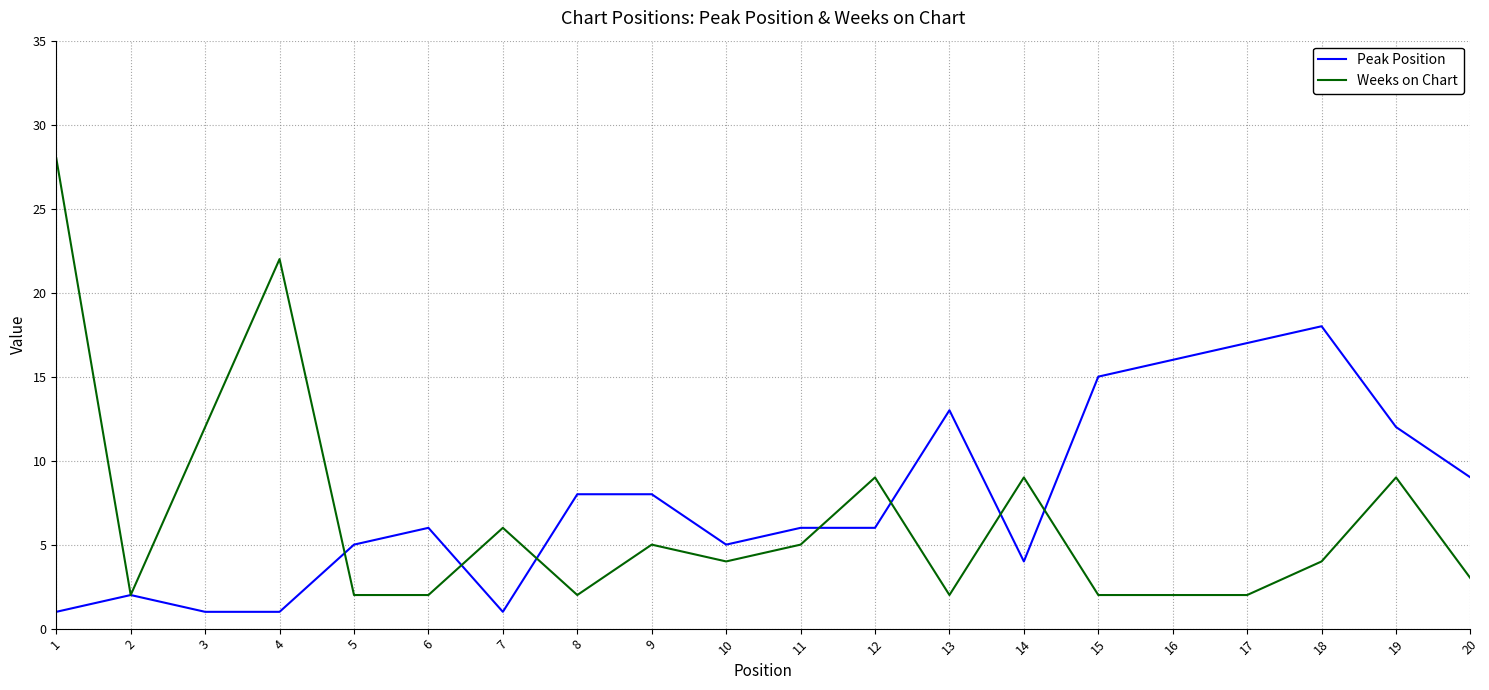

Reading left to right, what are all the values shown in this chart?

Peak Position: 1	2	1	1	5	6	1	8	8	5	6	6	13	4	15	16	17	18	12	9
Weeks on Chart: 28	2	12	22	2	2	6	2	5	4	5	9	2	9	2	2	2	4	9	3